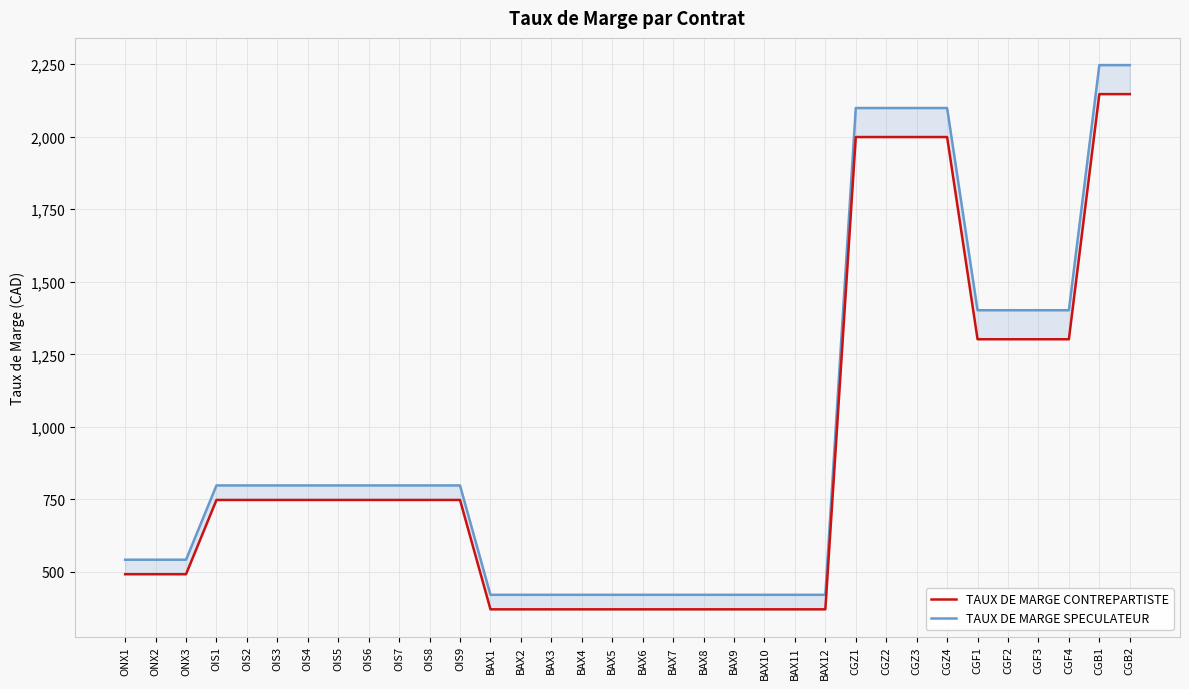

Reading left to right, transcribe all the data shown in this chart.

TAUX DE MARGE CONTREPARTISTE: ONX1=492	ONX2=492	ONX3=492	OIS1=748	OIS2=748	OIS3=748	OIS4=748	OIS5=748	OIS6=748	OIS7=748	OIS8=748	OIS9=748	BAX1=371	BAX2=371	BAX3=371	BAX4=371	BAX5=371	BAX6=371	BAX7=371	BAX8=371	BAX9=371	BAX10=371	BAX11=371	BAX12=371	CGZ1=1999	CGZ2=1999	CGZ3=1999	CGZ4=1999	CGF1=1302	CGF2=1302	CGF3=1302	CGF4=1302	CGB1=2147	CGB2=2147
TAUX DE MARGE SPECULATEUR: ONX1=542	ONX2=542	ONX3=542	OIS1=798	OIS2=798	OIS3=798	OIS4=798	OIS5=798	OIS6=798	OIS7=798	OIS8=798	OIS9=798	BAX1=421	BAX2=421	BAX3=421	BAX4=421	BAX5=421	BAX6=421	BAX7=421	BAX8=421	BAX9=421	BAX10=421	BAX11=421	BAX12=421	CGZ1=2099	CGZ2=2099	CGZ3=2099	CGZ4=2099	CGF1=1402	CGF2=1402	CGF3=1402	CGF4=1402	CGB1=2247	CGB2=2247